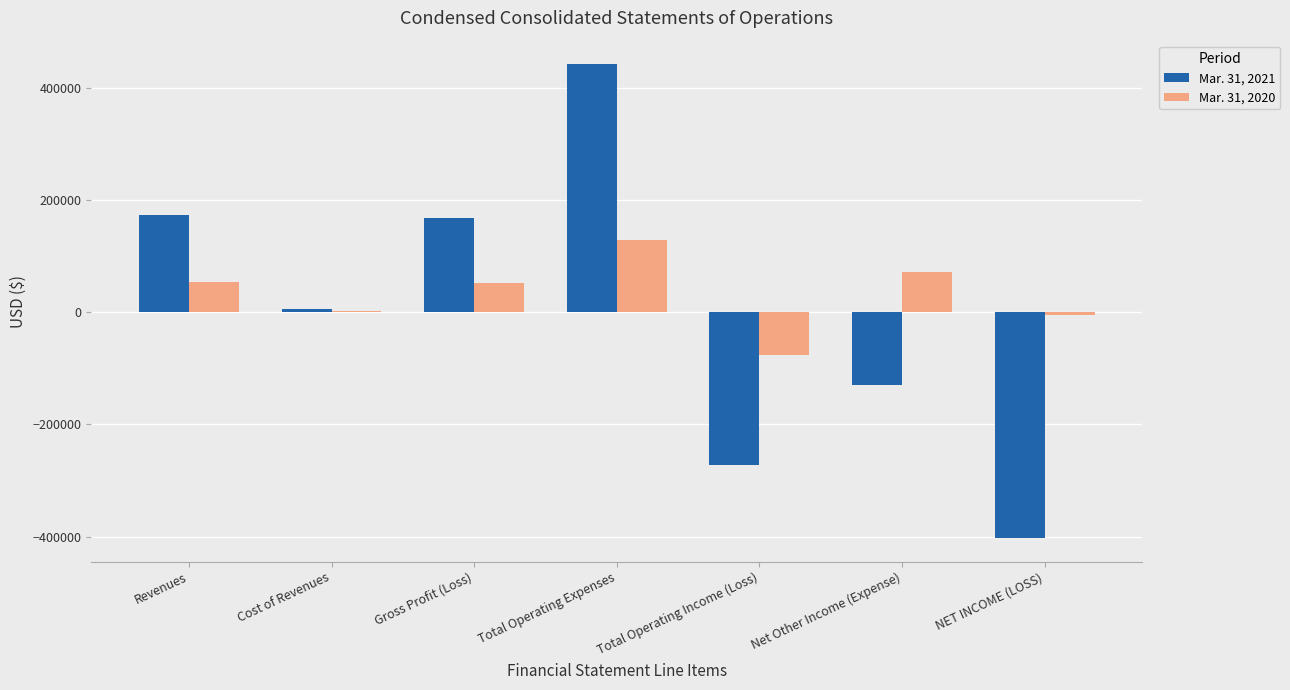

How many groups of bars are there?

7